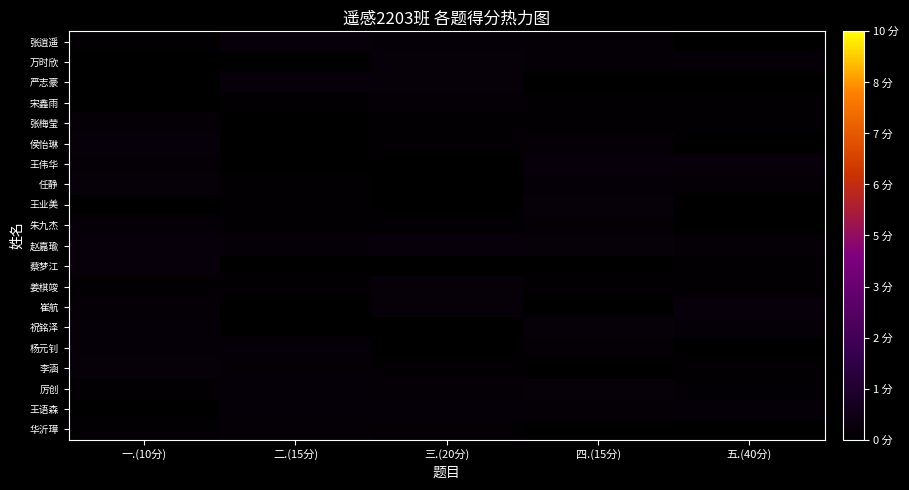

What is the total value across all series at 一.(10分)?

3.1